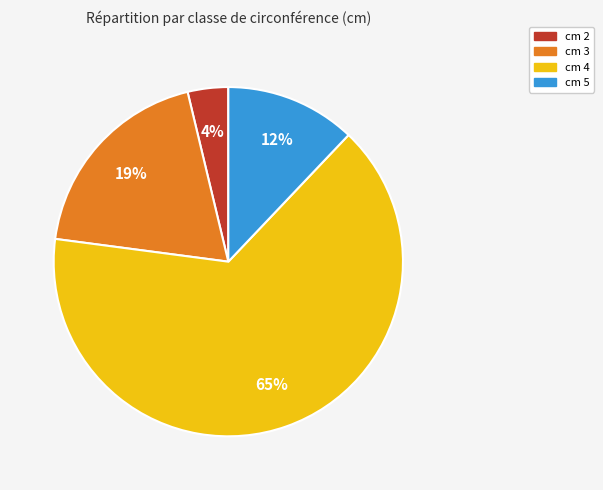

To the nearest percent, what is the average slice percentage?

25%